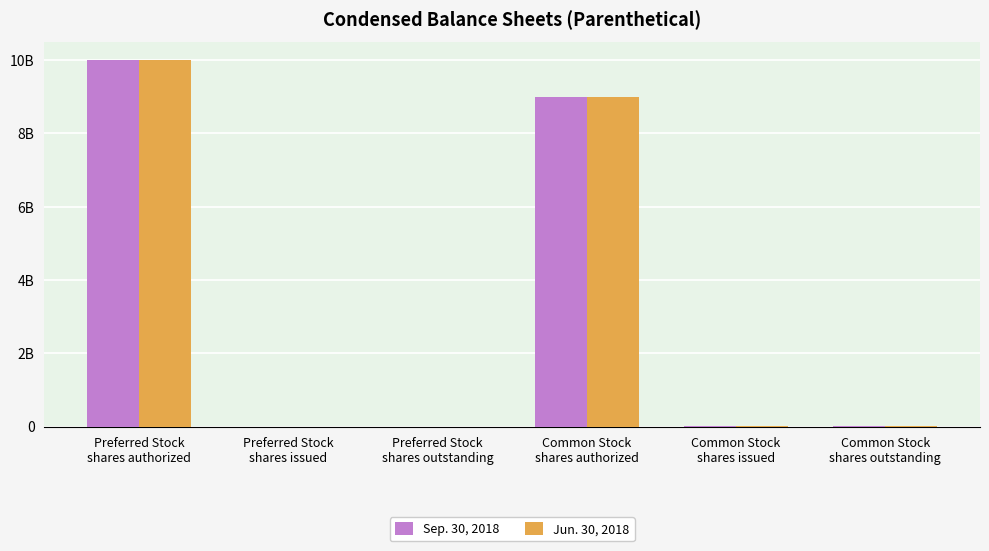

What are all the series names shown in the legend?

Sep. 30, 2018, Jun. 30, 2018